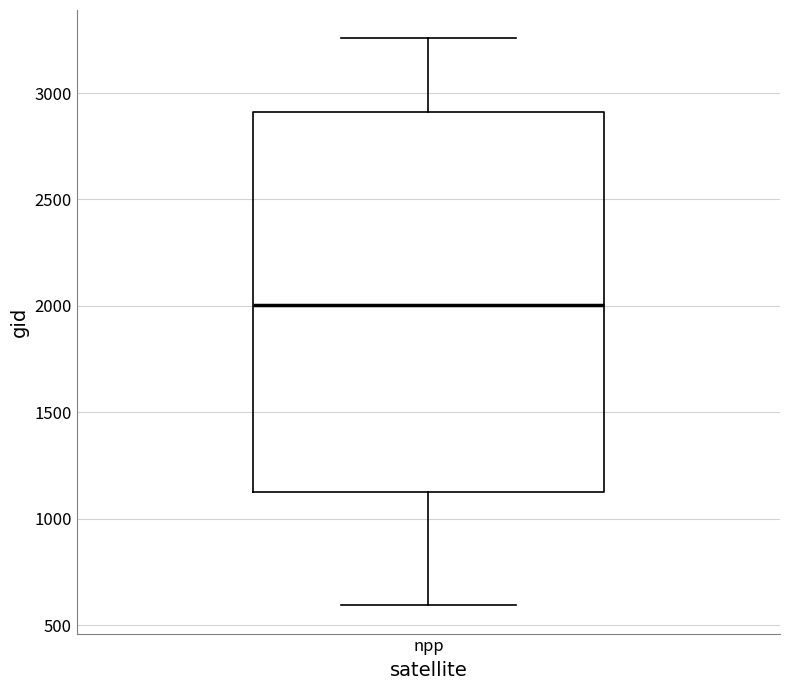

Where does the lower whisker of the box for npp end on the y-axis? The values are not printed on the chart, so give them approximately, as read against the axis.

600